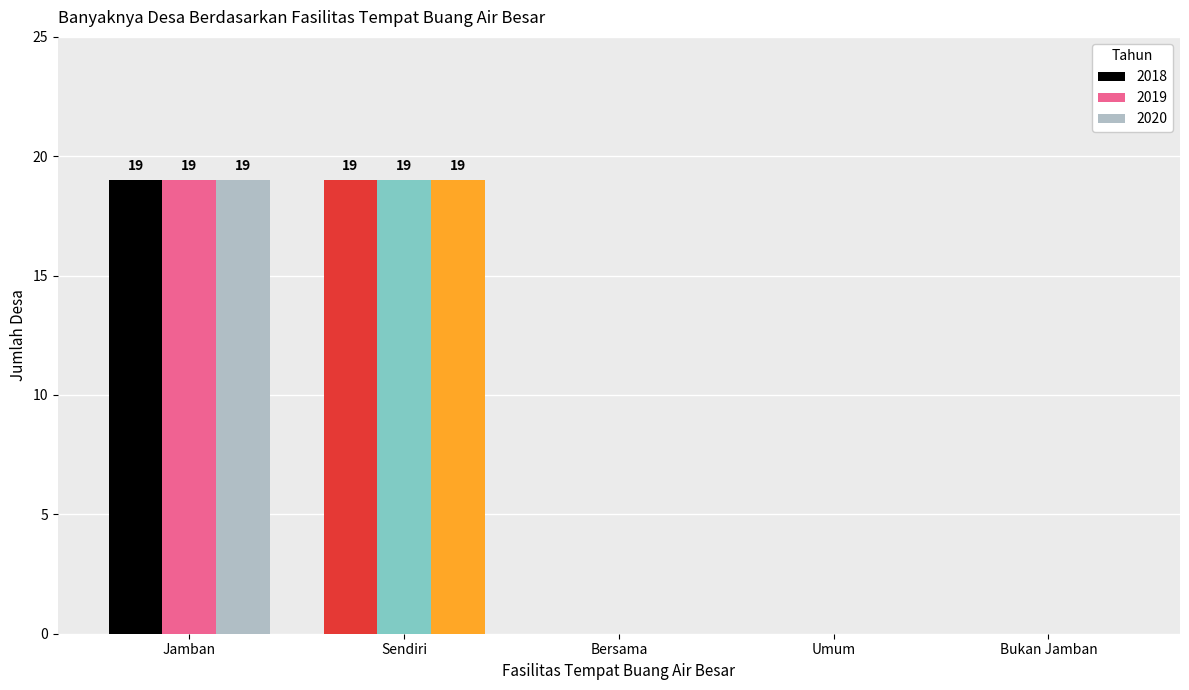

What is the highest value of the 2020 series?

19